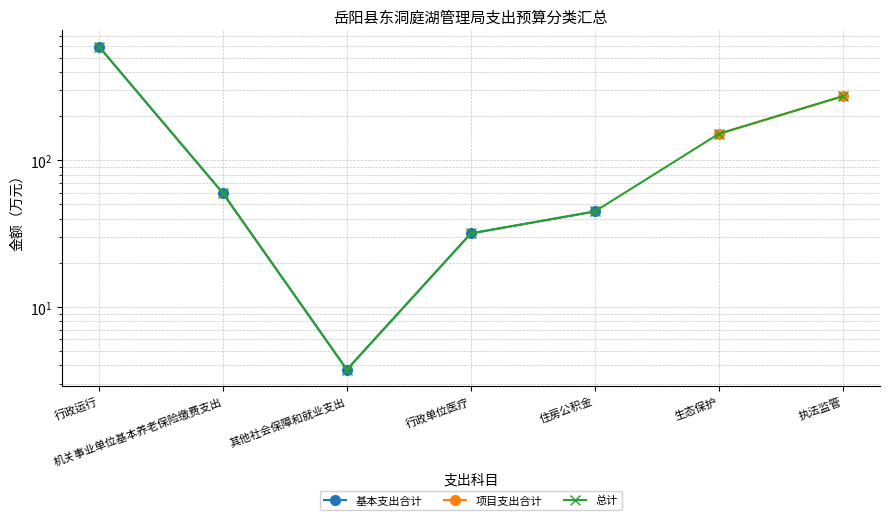

Which series has the largest total across all categories?

总计